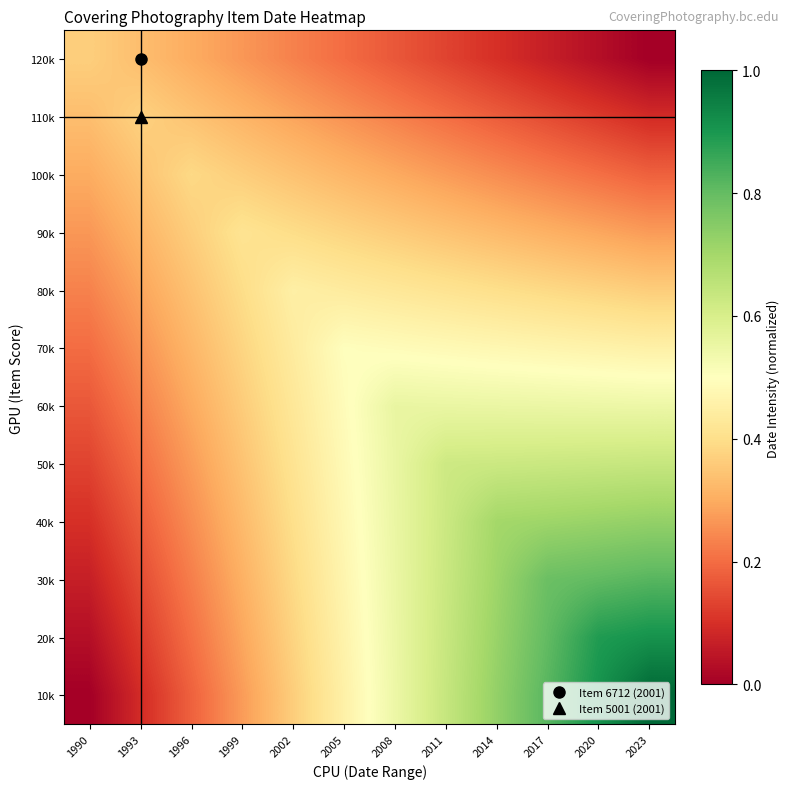

Reading right to left, transcribe all the data shown in this chart.

120k: 2023=0.0	2020=0.0	2017=0.1	2014=0.1	2011=0.1	2008=0.2	2005=0.2	2002=0.2	1999=0.3	1996=0.3	1993=0.3	1990=0.4
110k: 2023=0.1	2020=0.1	2017=0.1	2014=0.2	2011=0.2	2008=0.2	2005=0.3	2002=0.3	1999=0.3	1996=0.3	1993=0.4	1990=0.3
100k: 2023=0.2	2020=0.2	2017=0.2	2014=0.3	2011=0.3	2008=0.3	2005=0.3	2002=0.3	1999=0.4	1996=0.4	1993=0.3	1990=0.3
90k: 2023=0.3	2020=0.3	2017=0.3	2014=0.3	2011=0.3	2008=0.4	2005=0.4	2002=0.4	1999=0.4	1996=0.4	1993=0.3	1990=0.3
80k: 2023=0.4	2020=0.4	2017=0.4	2014=0.4	2011=0.4	2008=0.4	2005=0.4	2002=0.5	1999=0.4	1996=0.3	1993=0.3	1990=0.2
70k: 2023=0.5	2020=0.5	2017=0.5	2014=0.5	2011=0.5	2008=0.5	2005=0.5	2002=0.4	1999=0.4	1996=0.3	1993=0.3	1990=0.2
60k: 2023=0.5	2020=0.5	2017=0.5	2014=0.6	2011=0.6	2008=0.6	2005=0.5	2002=0.4	1999=0.4	1996=0.3	1993=0.2	1990=0.2
50k: 2023=0.6	2020=0.6	2017=0.6	2014=0.6	2011=0.6	2008=0.6	2005=0.5	2002=0.4	1999=0.3	1996=0.3	1993=0.2	1990=0.1
40k: 2023=0.7	2020=0.7	2017=0.7	2014=0.7	2011=0.6	2008=0.6	2005=0.5	2002=0.4	1999=0.3	1996=0.3	1993=0.2	1990=0.1
30k: 2023=0.8	2020=0.8	2017=0.8	2014=0.7	2011=0.6	2008=0.5	2005=0.5	2002=0.4	1999=0.3	1996=0.2	1993=0.1	1990=0.1
20k: 2023=0.9	2020=0.9	2017=0.8	2014=0.7	2011=0.6	2008=0.5	2005=0.5	2002=0.4	1999=0.3	1996=0.2	1993=0.1	1990=0.0
10k: 2023=1.0	2020=0.9	2017=0.8	2014=0.7	2011=0.6	2008=0.5	2005=0.5	2002=0.4	1999=0.3	1996=0.2	1993=0.1	1990=0.0